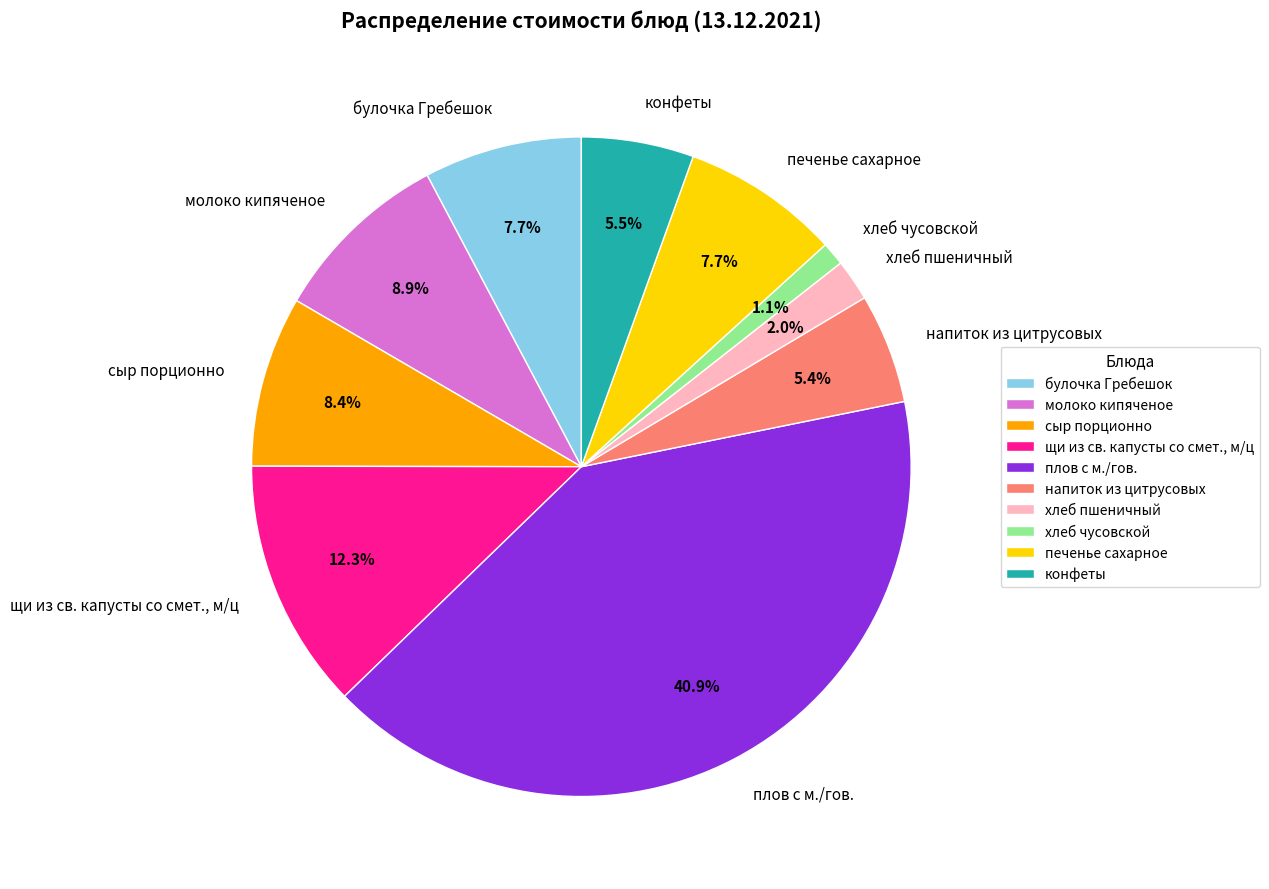

What is the ratio of the value at сыр порционно to the value at конфеты?

1.5